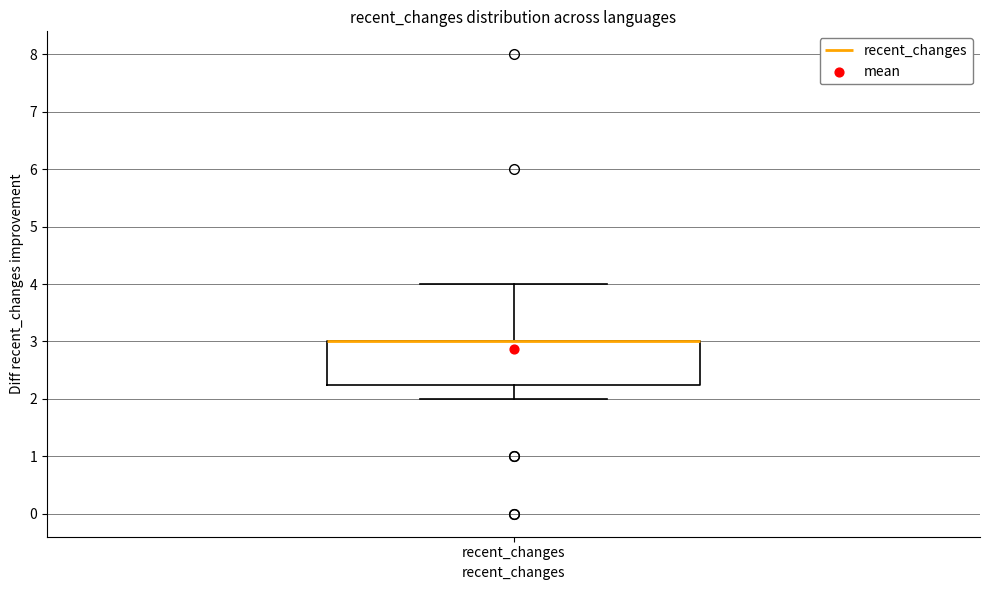

Read this box plot against the y-axis: the position of the median line, the range covered by the box, and the ends of both whiskers. The values are not printed on the chart, so give them approximately, as read against the axis.

median 3.0 (drawn on the box's upper edge), box 2.3 to 3.0, whiskers 2.0 to 4.0